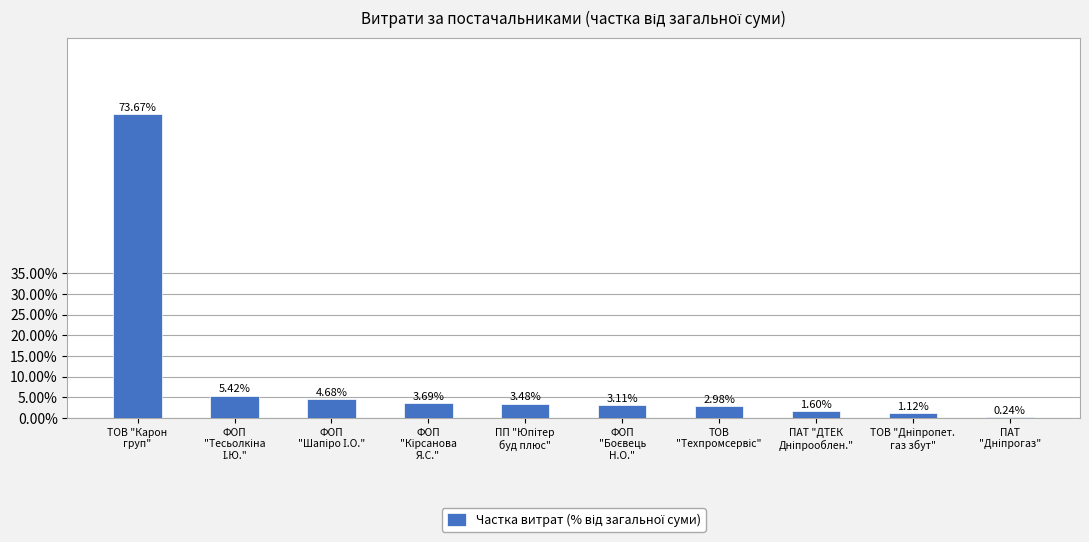

List the labels in order of value, largest first.

ТОВ "Карон
груп", ФОП
"Тесьолкіна
І.Ю.", ФОП
"Шапіро І.О.", ФОП
"Кірсанова
Я.С.", ПП "Юпітер
буд плюс", ФОП
"Боєвець
Н.О.", ТОВ
"Техпромсервіс", ПАТ "ДТЕК
Дніпрооблен.", ТОВ "Дніпропет.
газ збут", ПАТ
"Дніпрогаз"